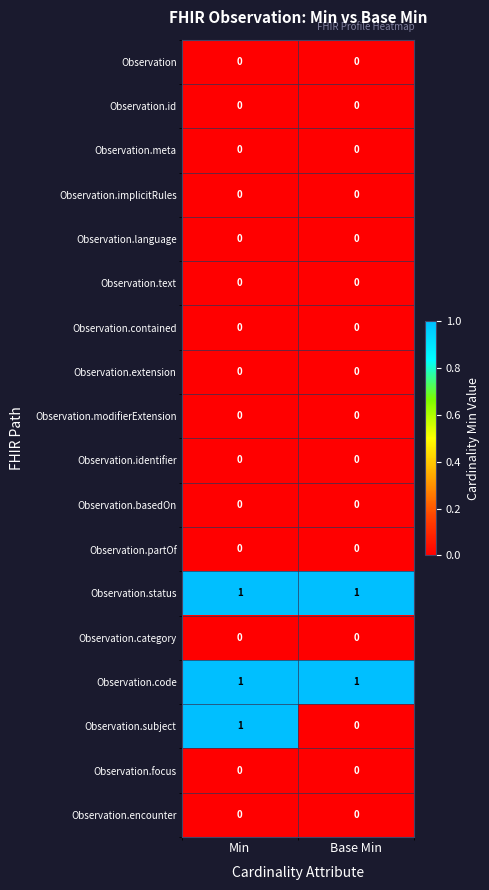

Which series has the widest spread of values?

Observation.subject